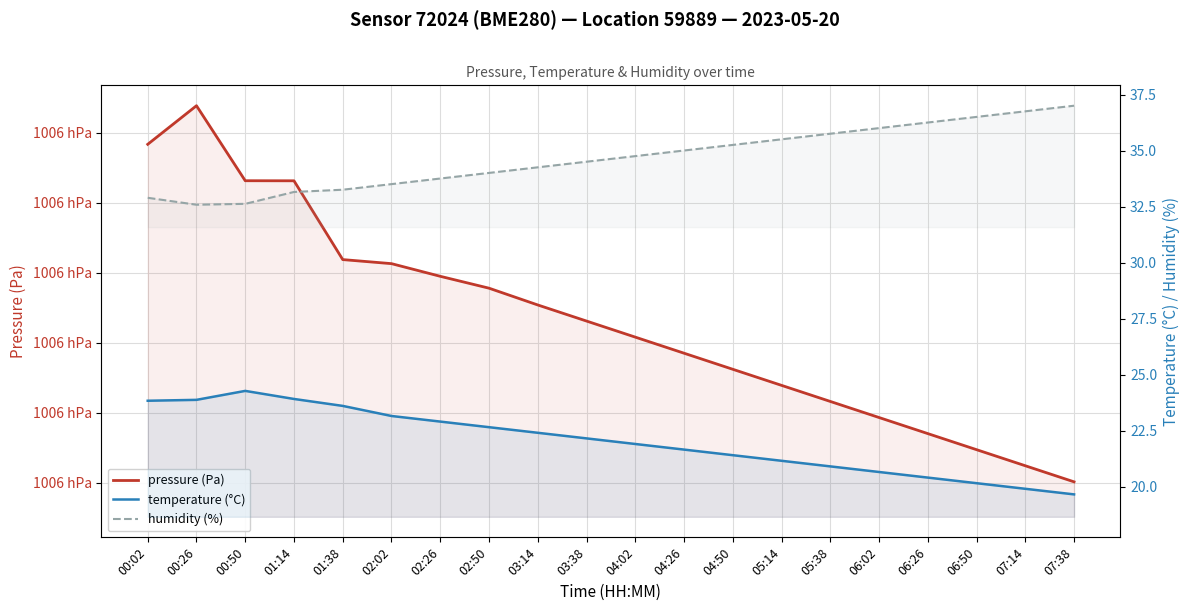

What is the total value across all series at 02:50?

100684.4